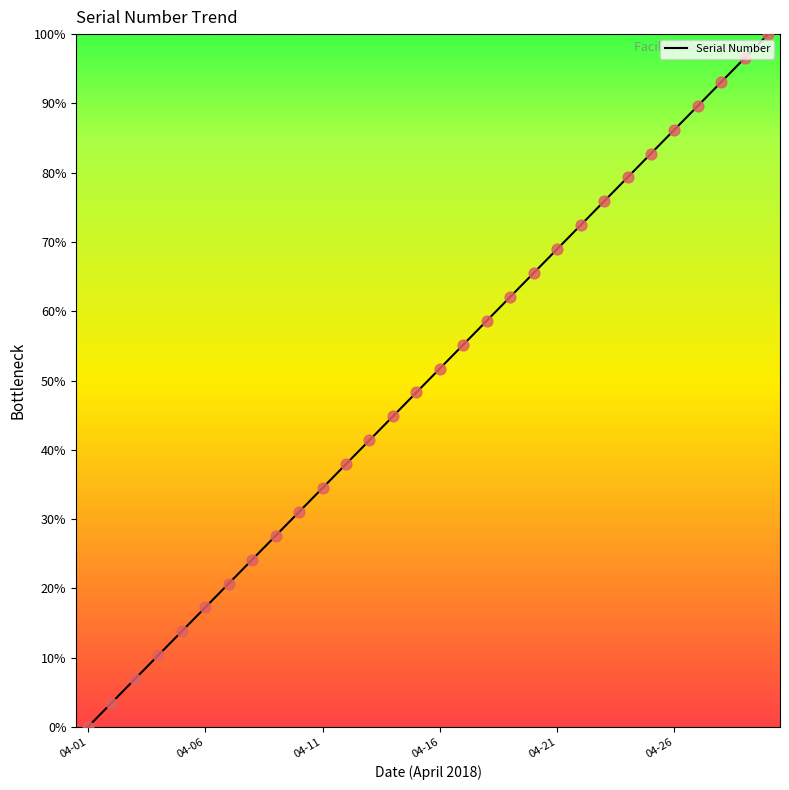

Does the chart have visible grid lines?

No